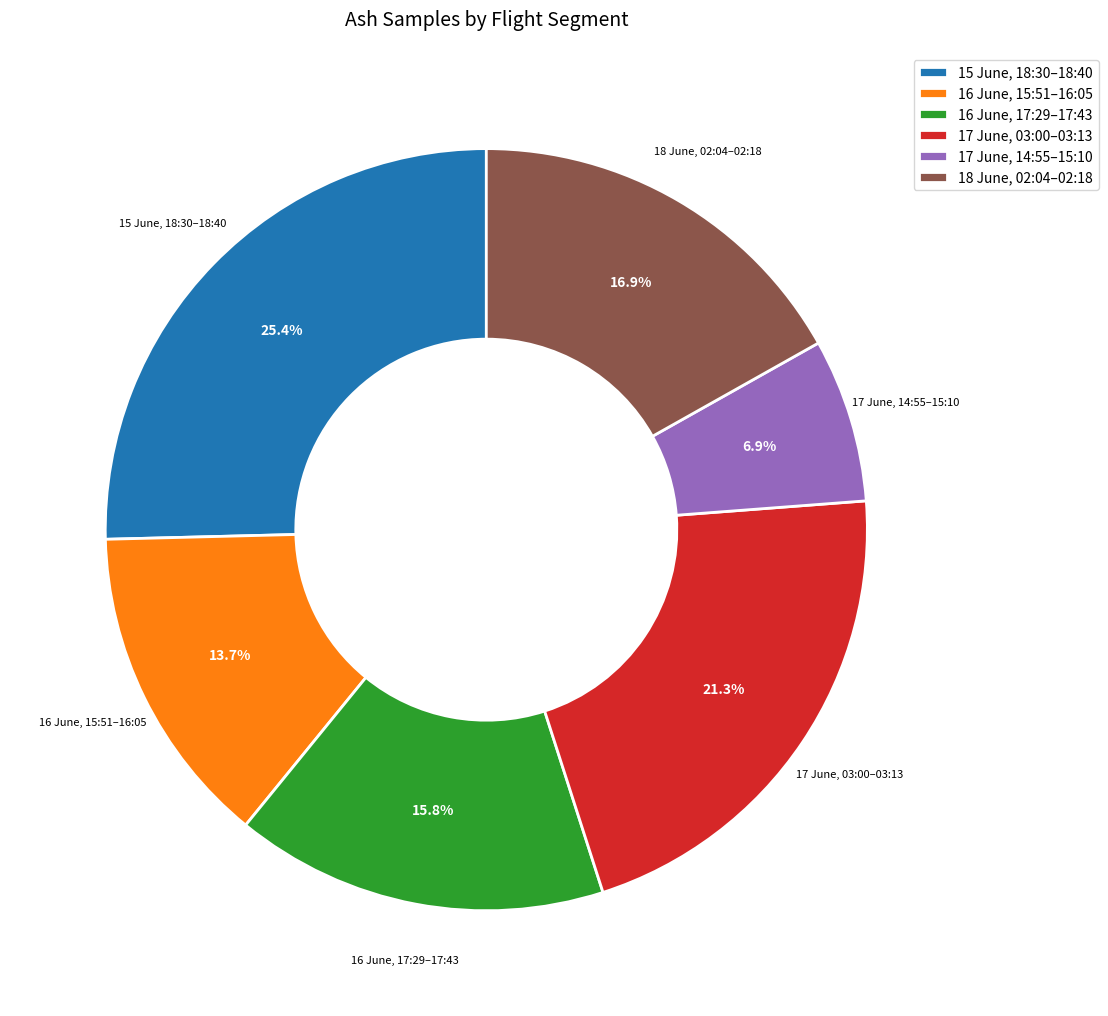

What is the ratio of the value at 18 June, 02:04–02:18 to the value at 17 June, 14:55–15:10?

2.4